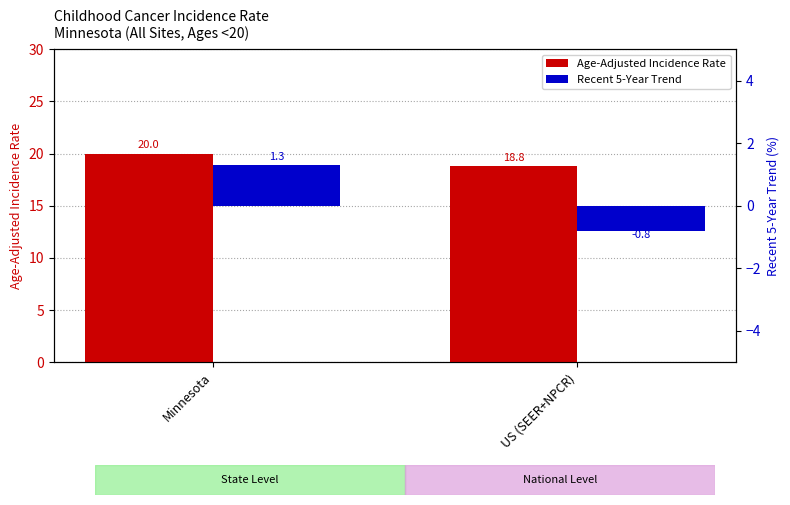

True or false: Age-Adjusted Incidence Rate has a value of 29.1 at US (SEER+NPCR).

False